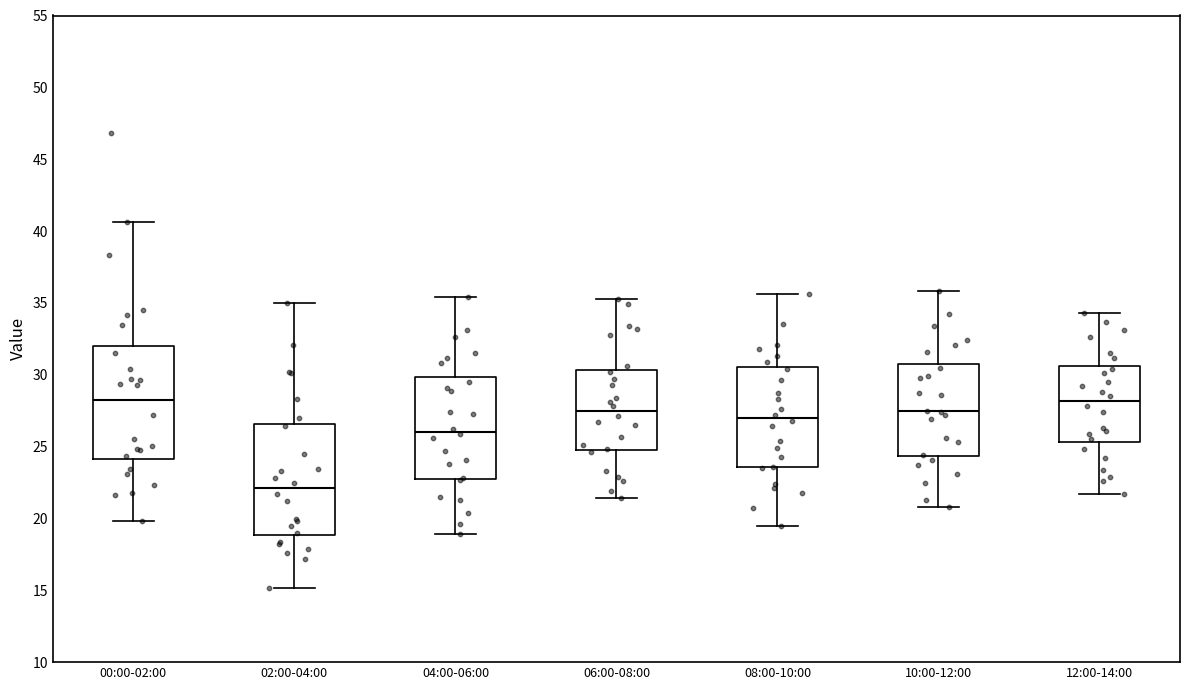

Where is the lower edge of the box for 10:00-12:00 on the y-axis? The values are not printed on the chart, so give them approximately, as read against the axis.

24.5